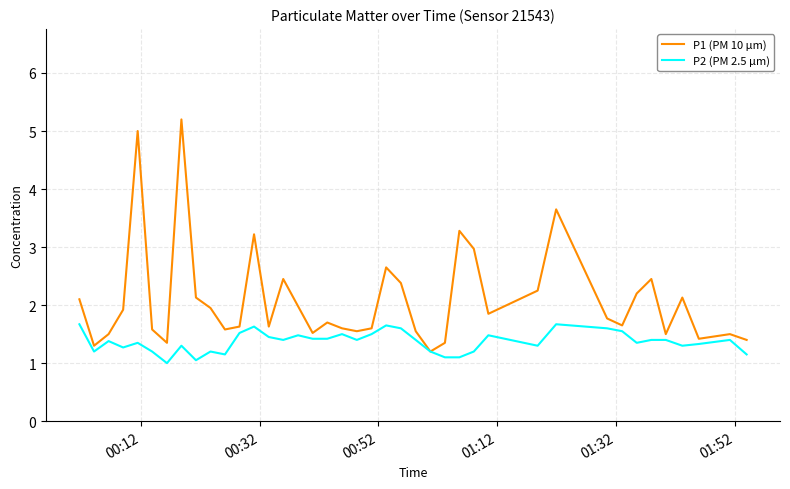

Which series has the widest spread of values?

P1 (PM 10 µm)